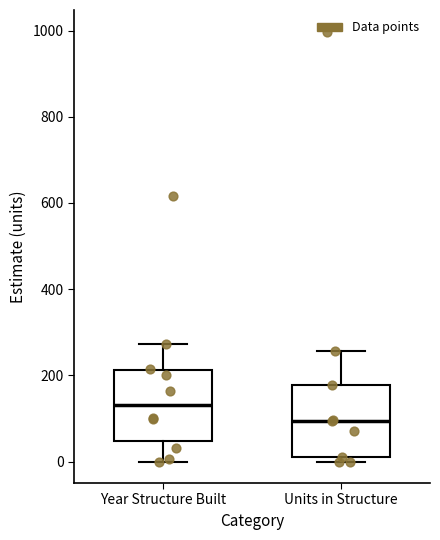

Which box's median line is the lowest?

Units in Structure